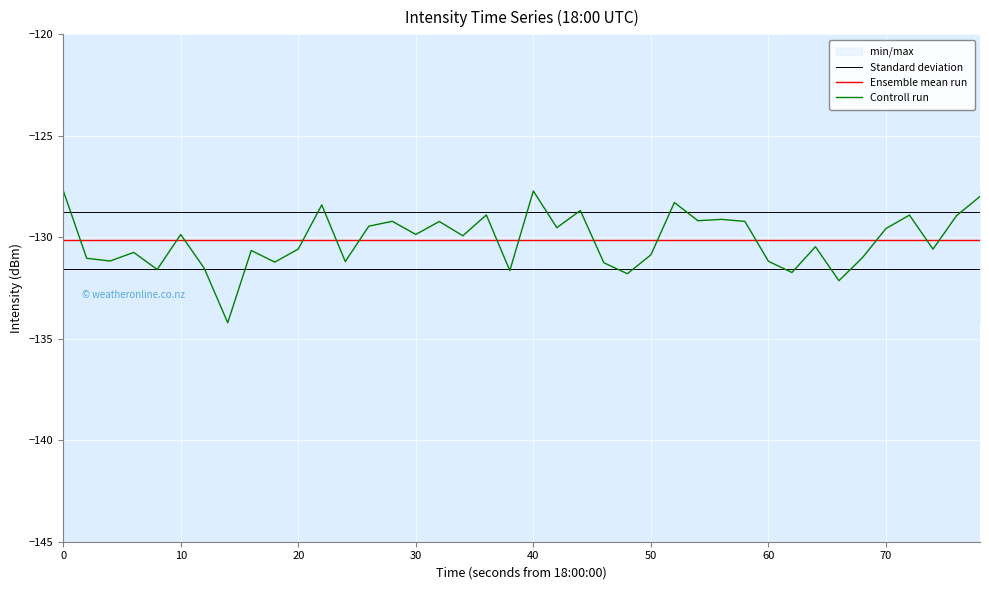

What is the highest value of the Controll run series?

-127.7